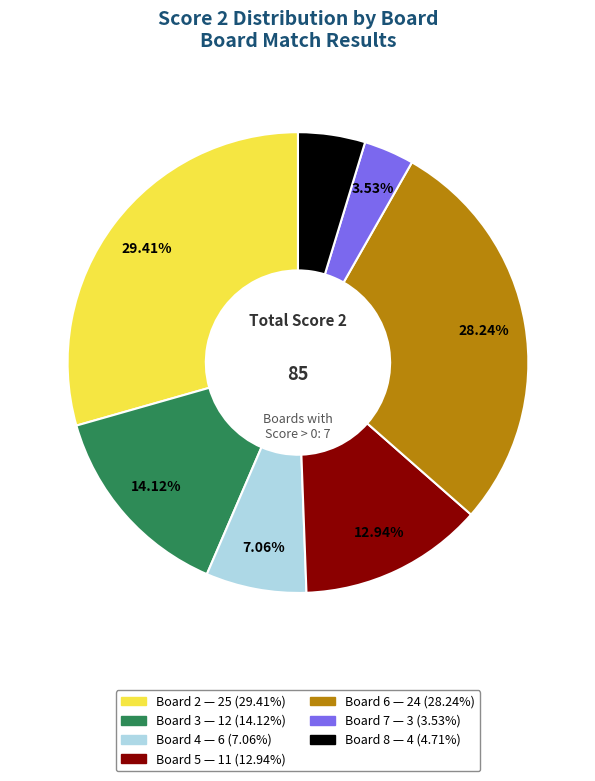

Does any single category account for the majority?

No